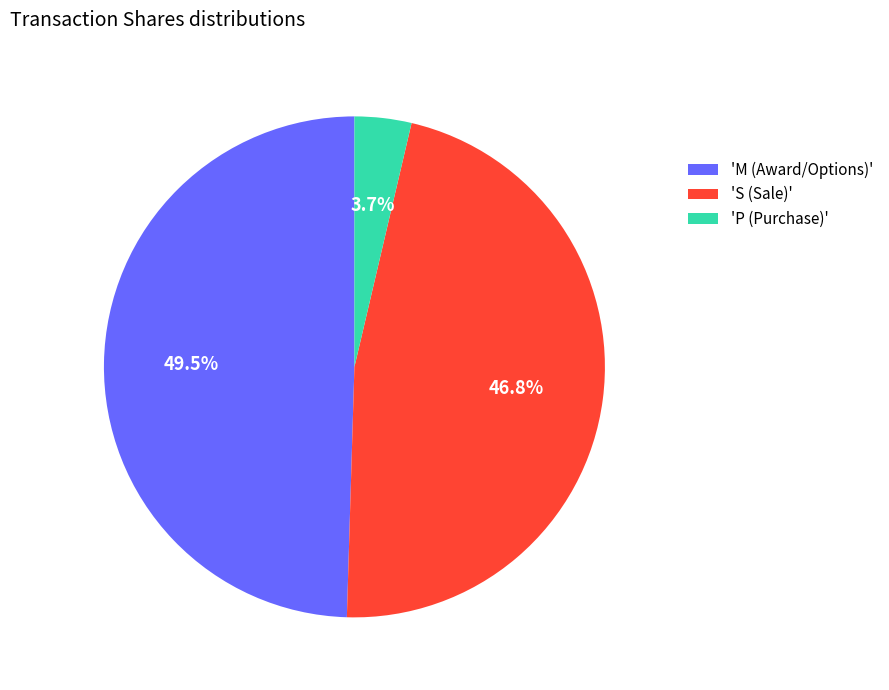

Approximately how many times larger is the value at 'S (Sale)' compared to 'M (Award/Options)'?

0.9